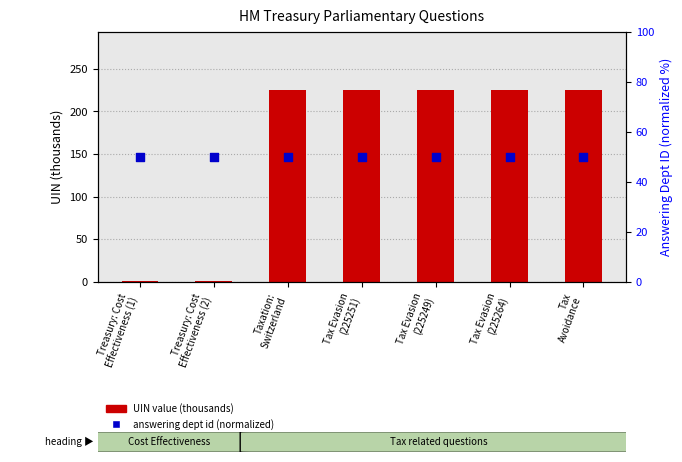

Which series reaches the minimum Y coordinate?

UIN value (thousands)